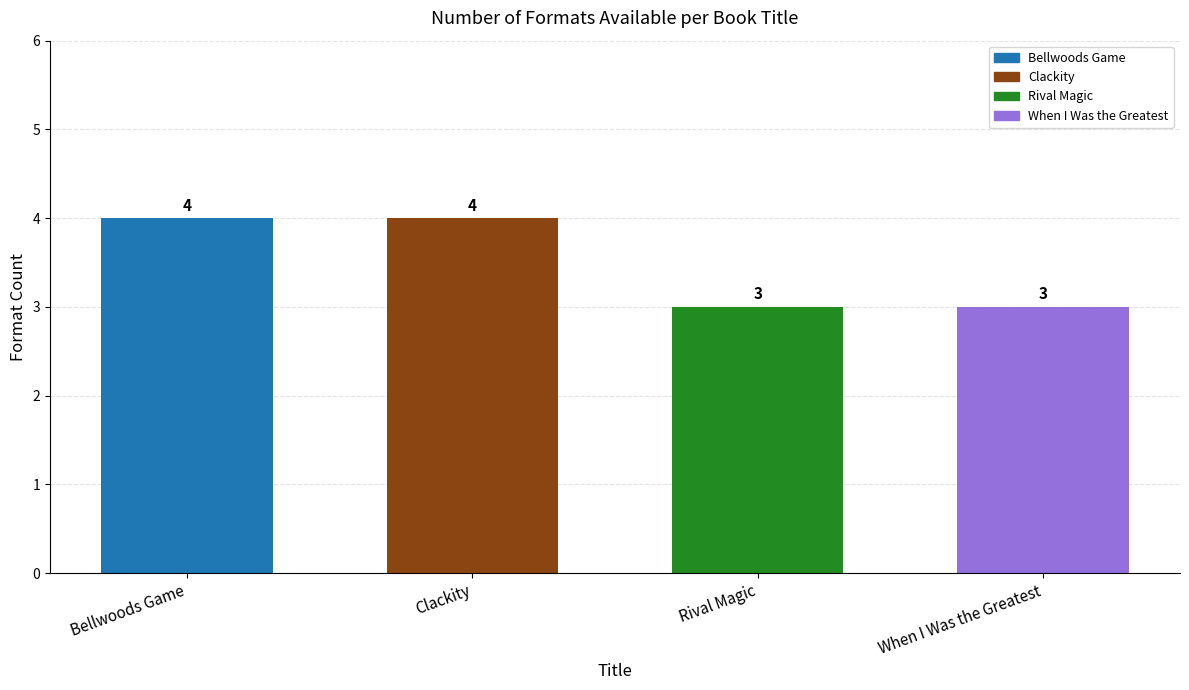

How many categories are shown in the chart?

4